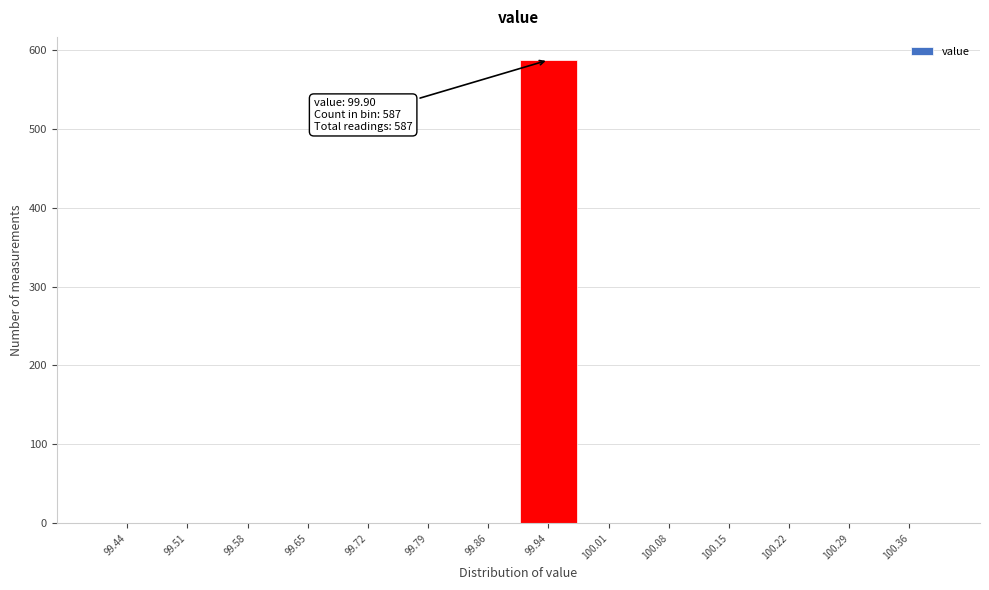

Which range on the x-axis has the tallest bar?

99.90 to 99.97